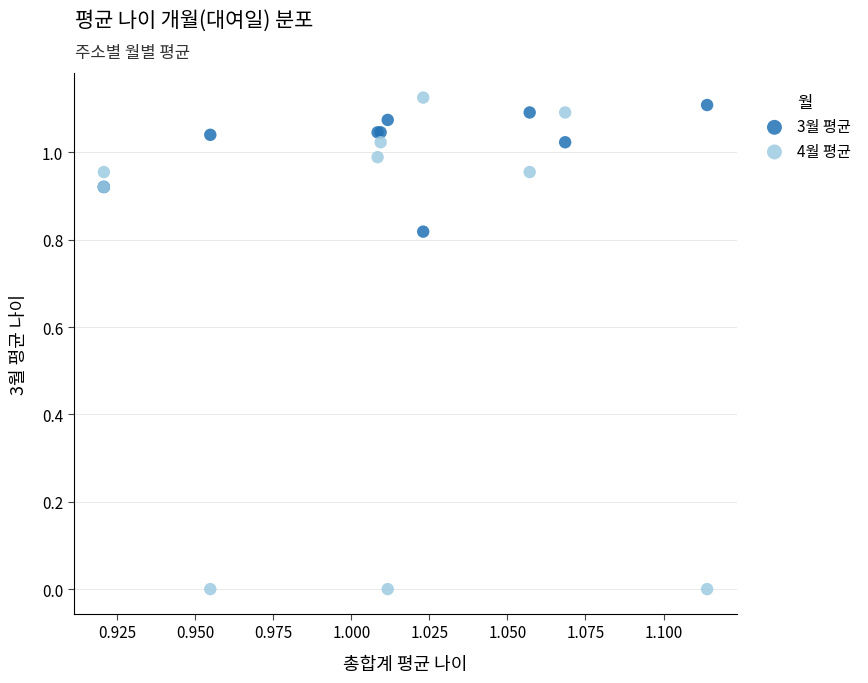

Which series reaches the minimum Y coordinate?

4월 평균